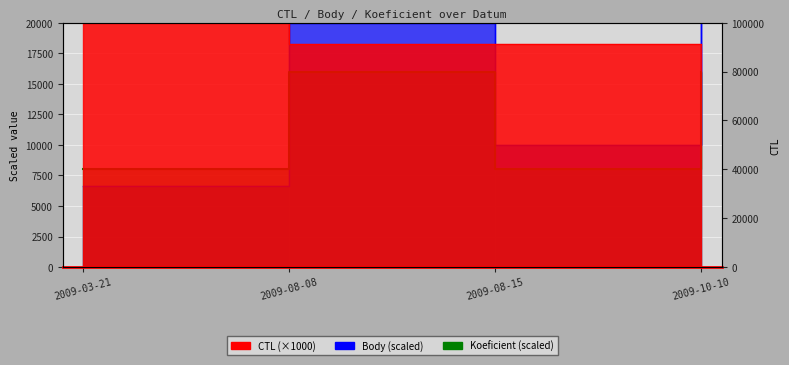

Is it true that Koeficient equals 16000.0 at 2009-08-08?

True